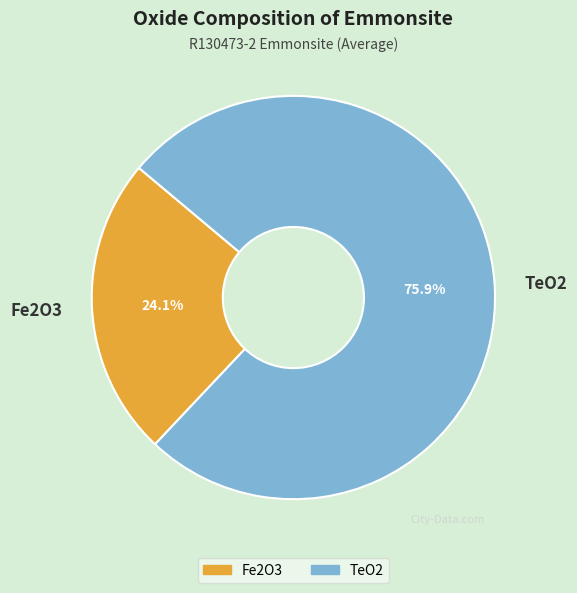

To the nearest percent, what portion does Fe2O3 represent?

24%